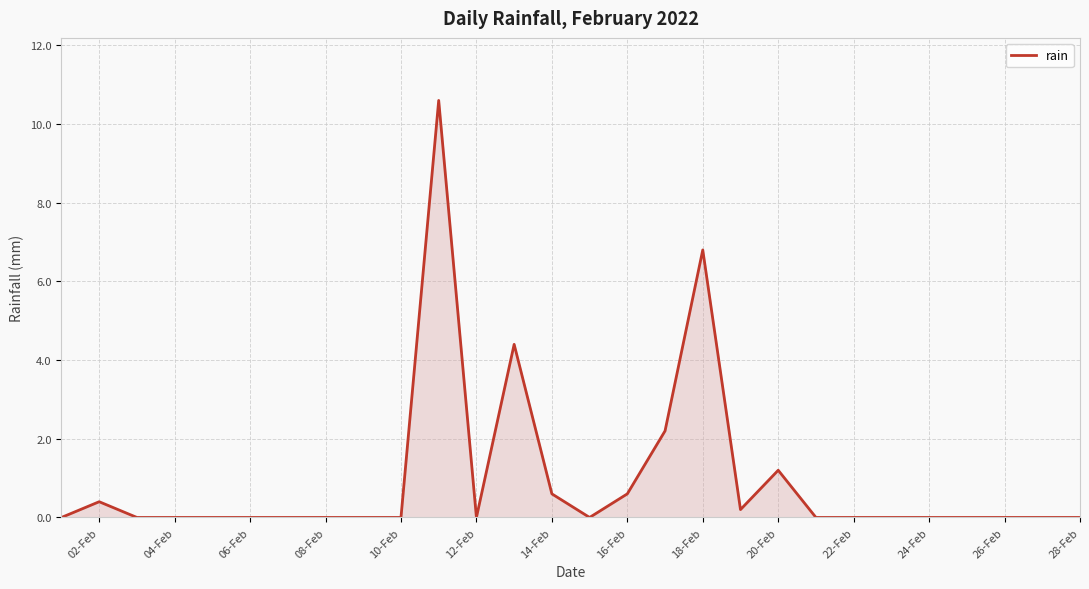

How many lines are shown in the chart?

1